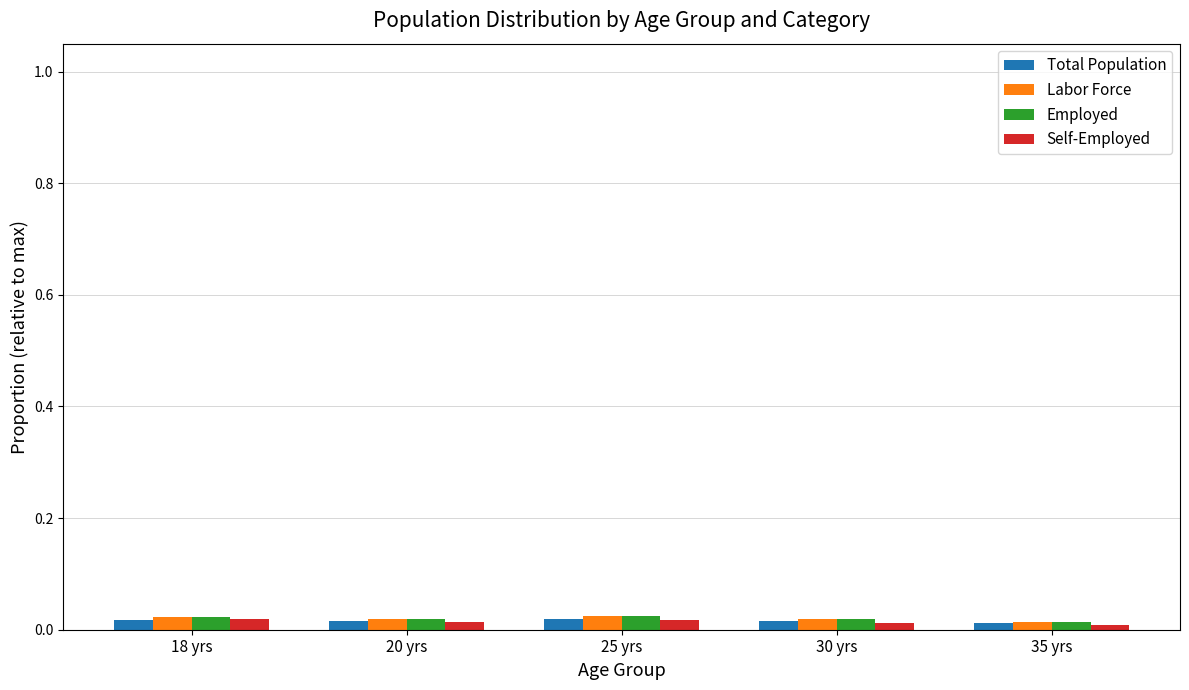

The value of Labor Force at 20 yrs is 0.0. True or false?

True